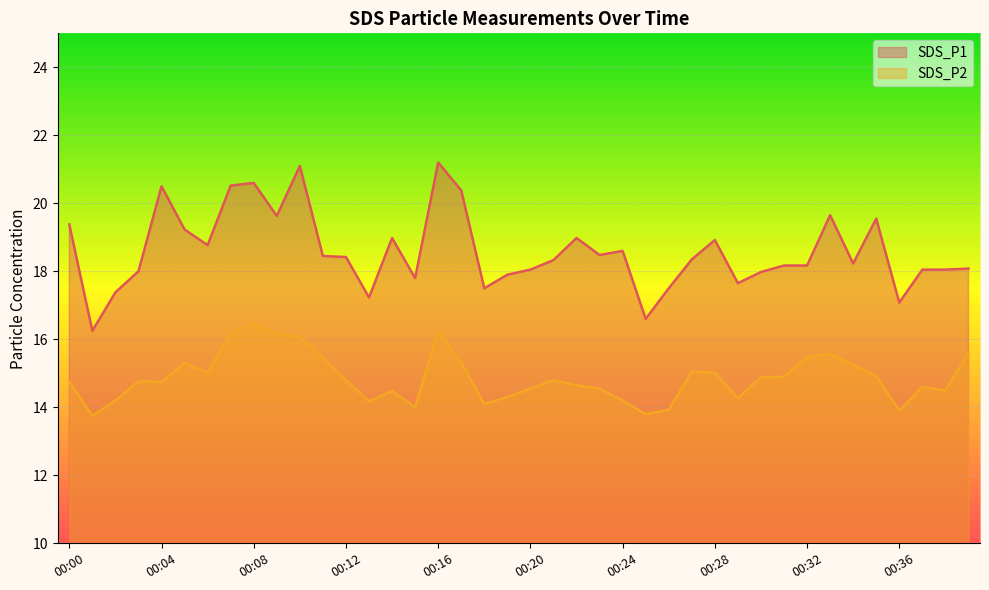

Between 00:17 and 00:29, which series saw the biggest shift?

SDS_P1